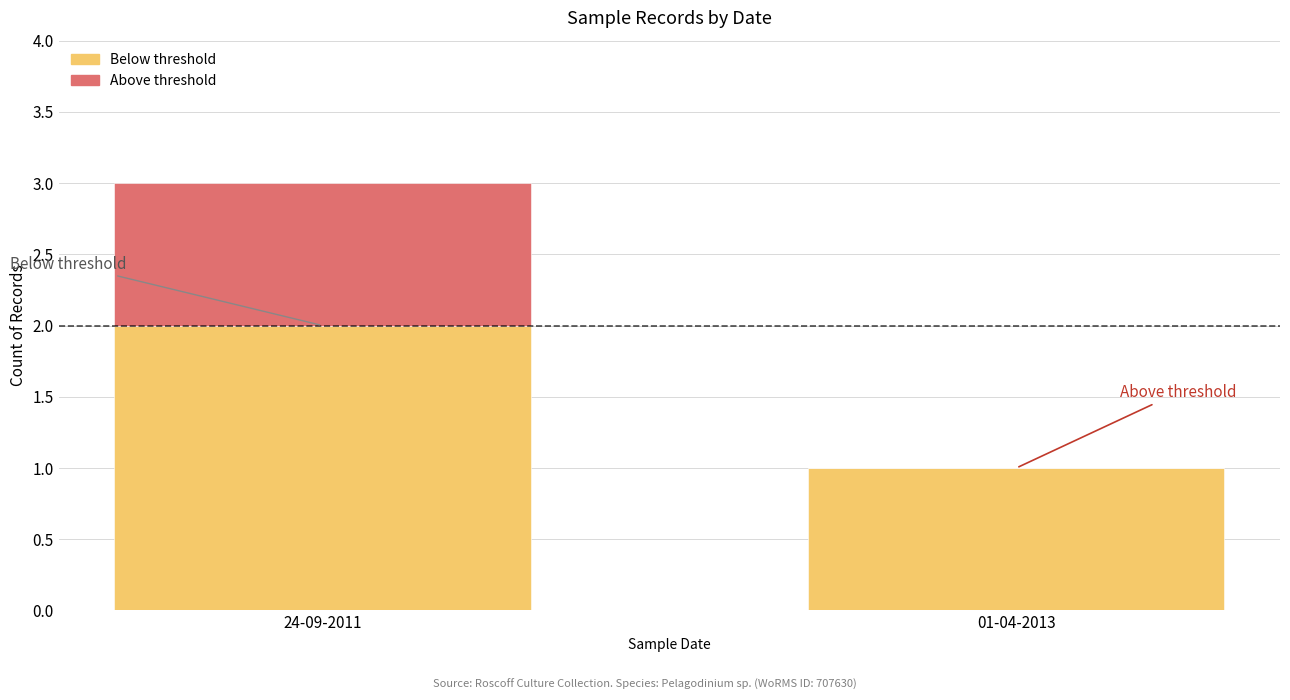

What is the total value across all series at 24-09-2011?

3